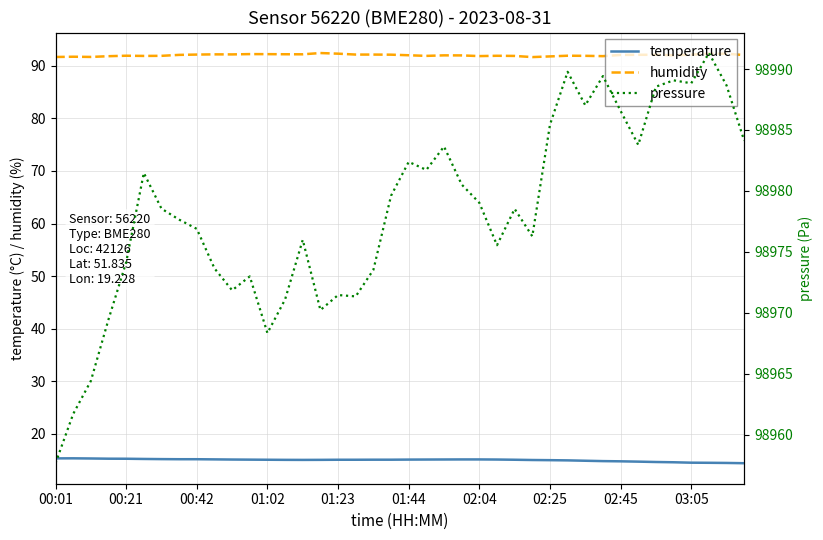

True or false: temperature and humidity intersect in this chart.

False